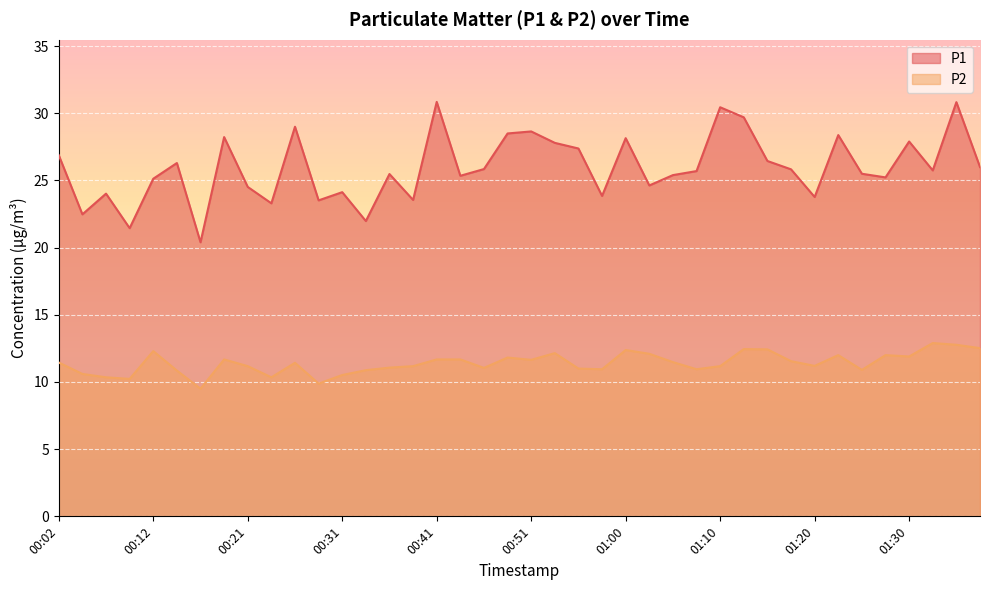

What is the difference between the highest and lowest values at 00:02?

15.4